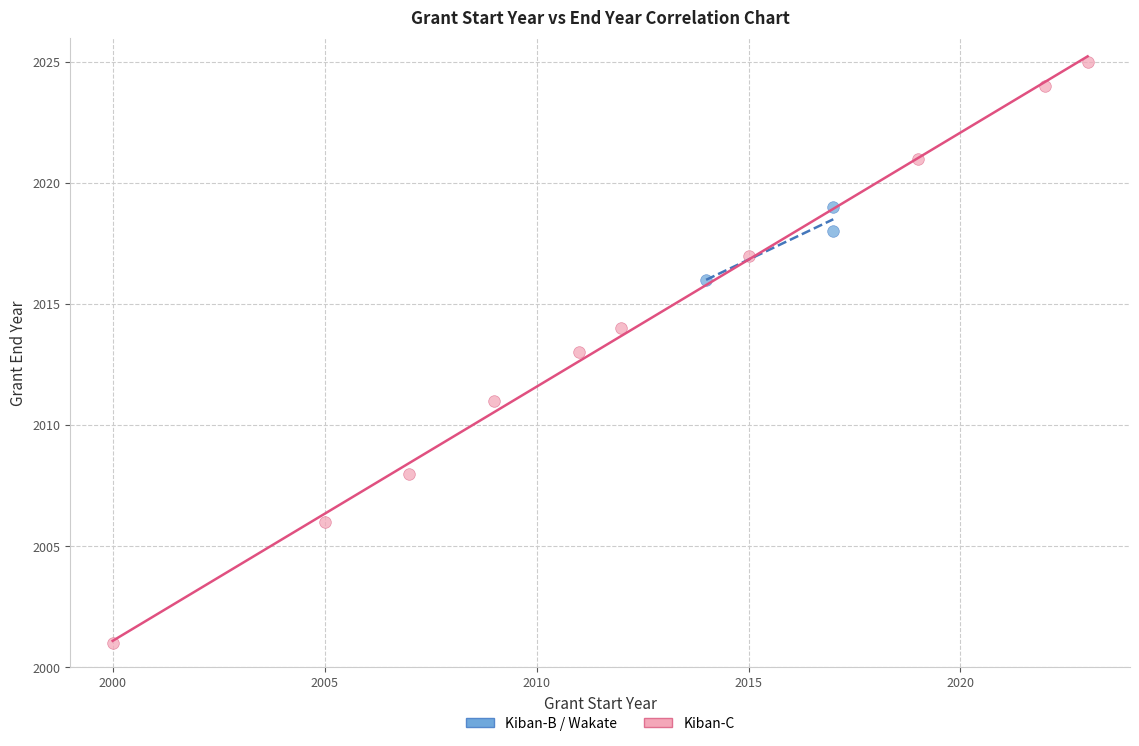

Which series has the widest spread of Y values?

Kiban-C